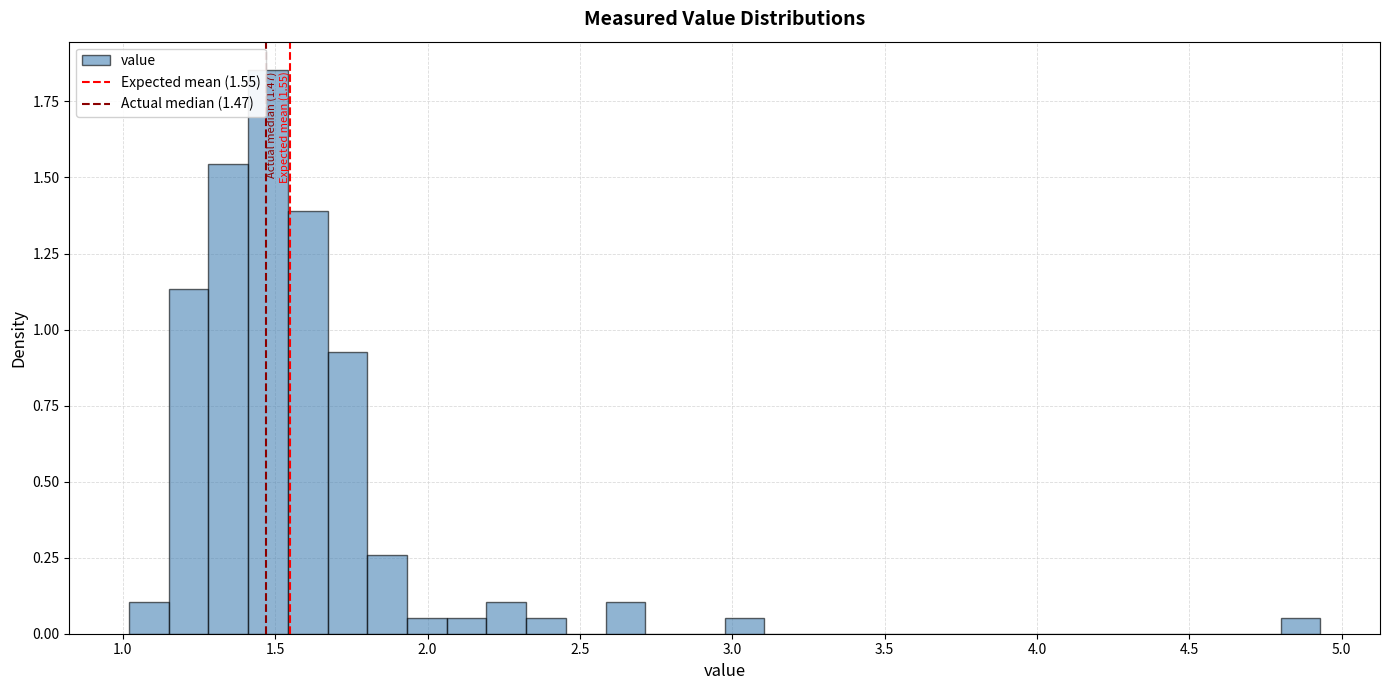

Around what value on the x-axis is the tallest bar? Give the approximate position of its centre, as read against the axis.

1.50